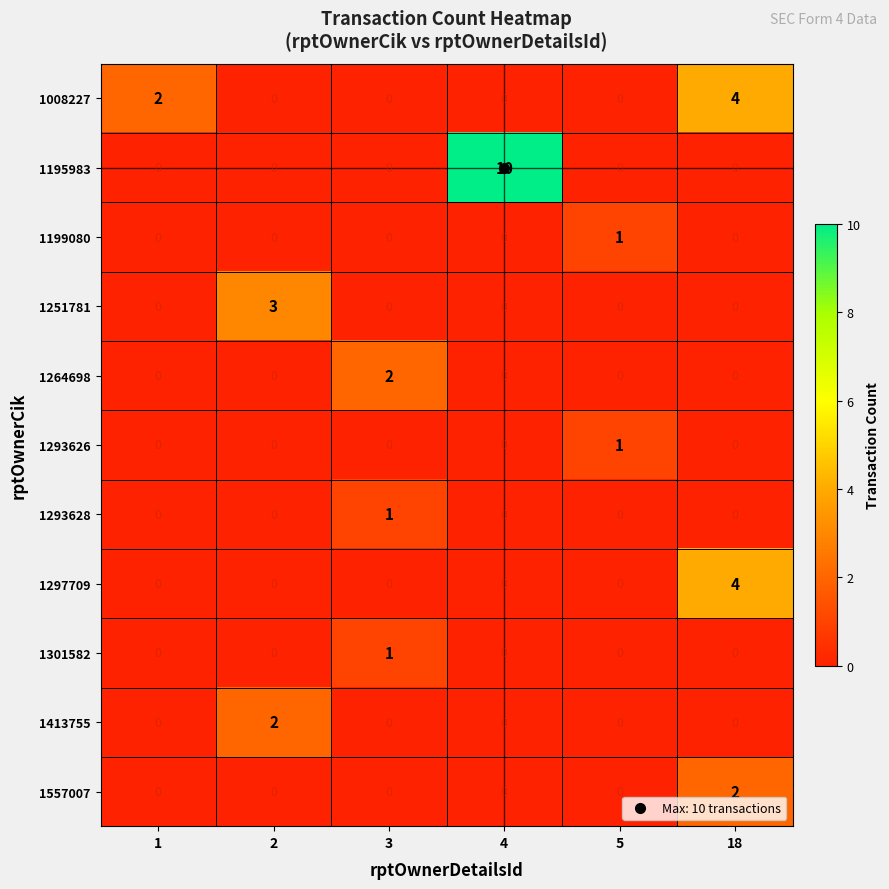

The 1297709 series shows -3 at 5. True or false?

False